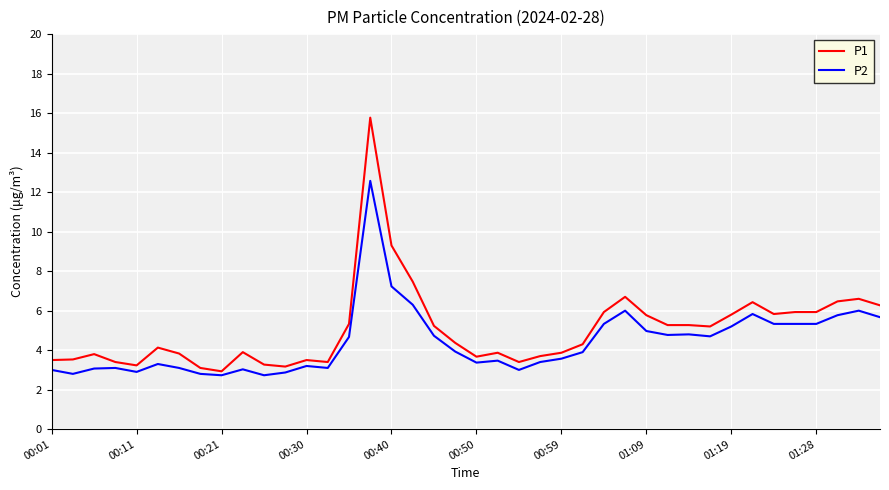

What is the average value of the P1 series?

5.1